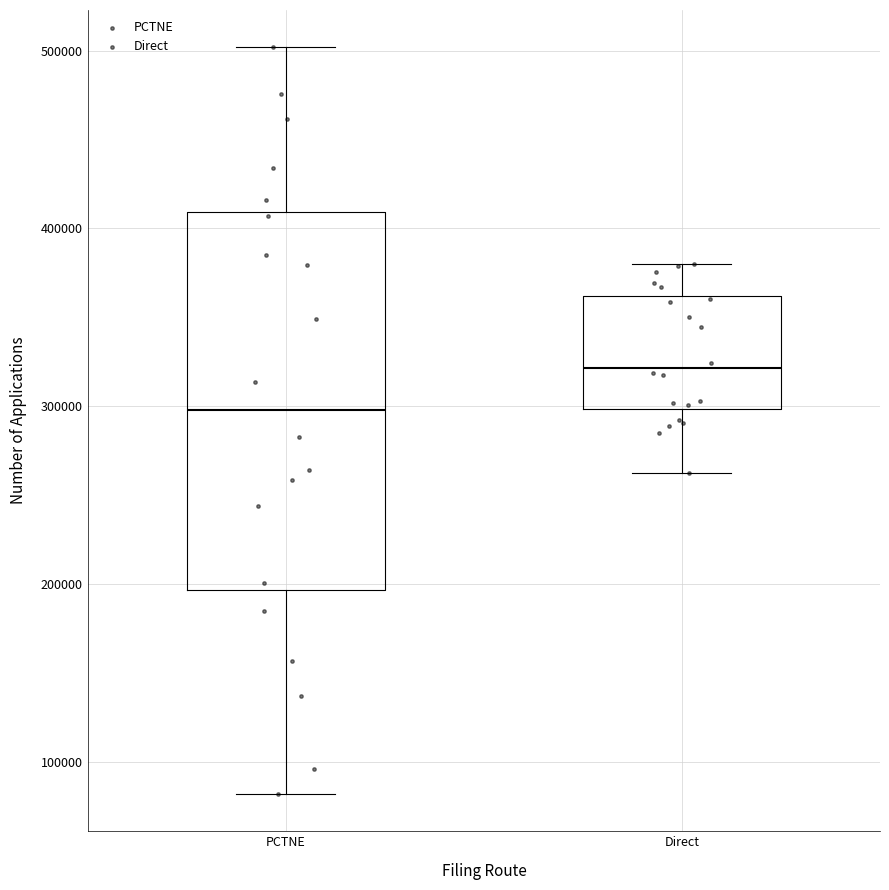

Which box has the highest median line?

Direct